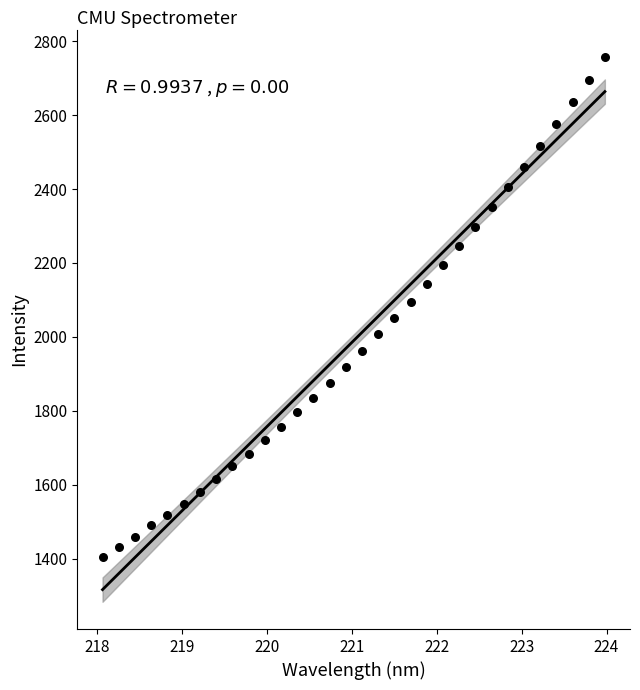

What is the range of X values (max minus min)?

5.9